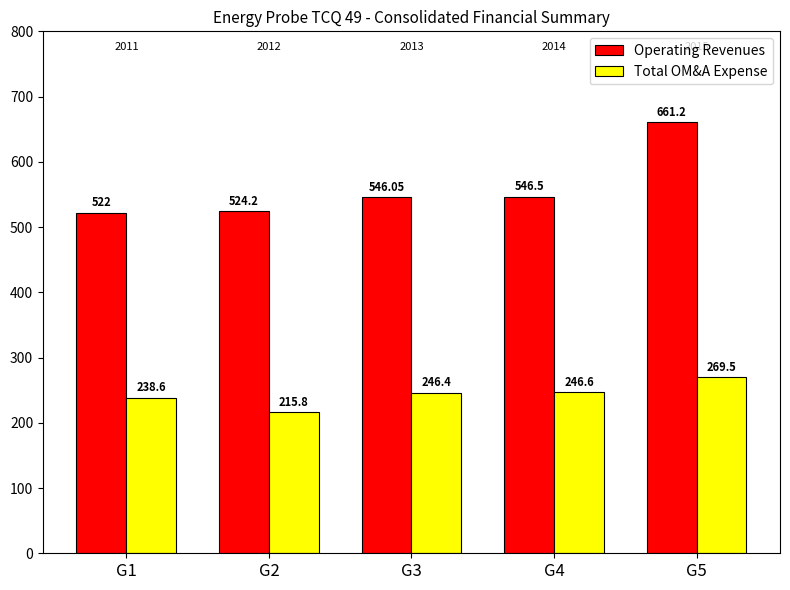

What is the average value of the Operating Revenues series?

560.0